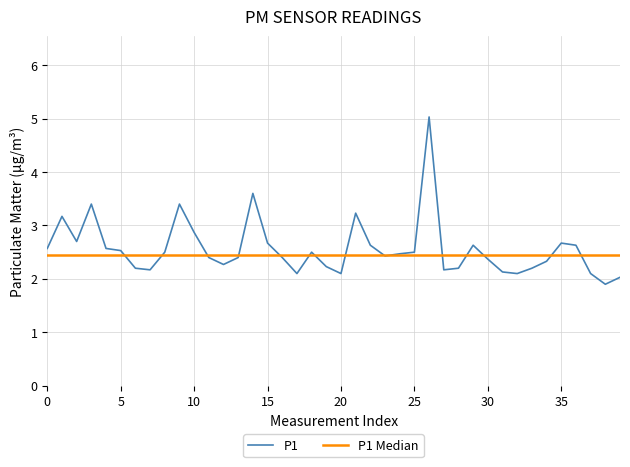

True or false: P1 has a value of 3.8 at 5.

False